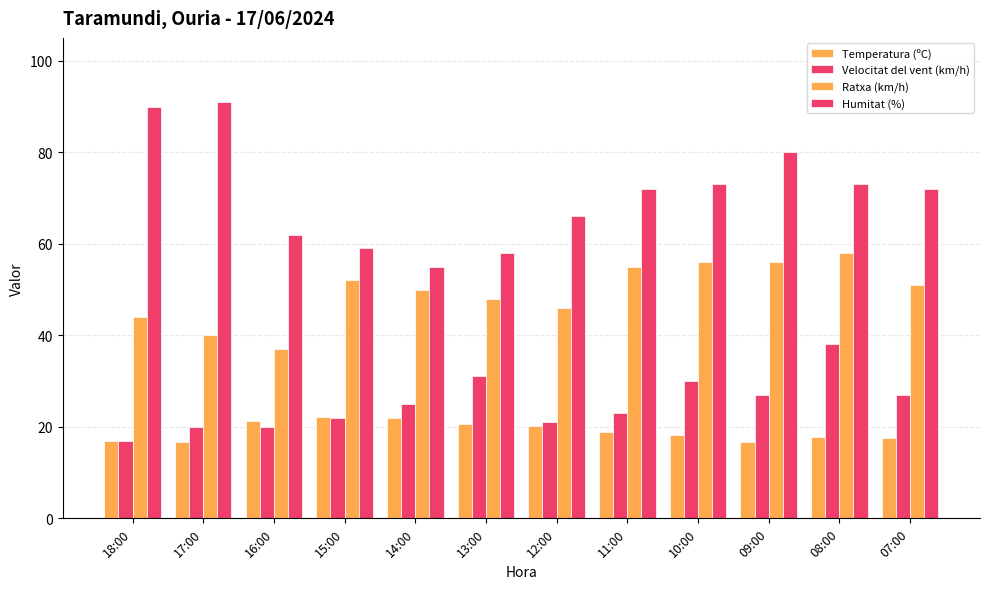

Count the number of categories in the chart.

12